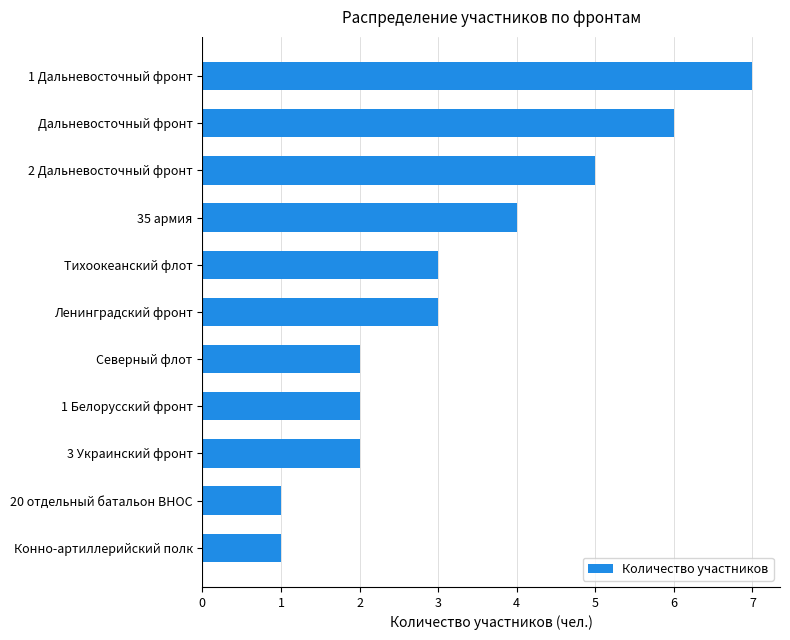

The value at 20 отдельный батальон ВНОС is 1. True or false?

True